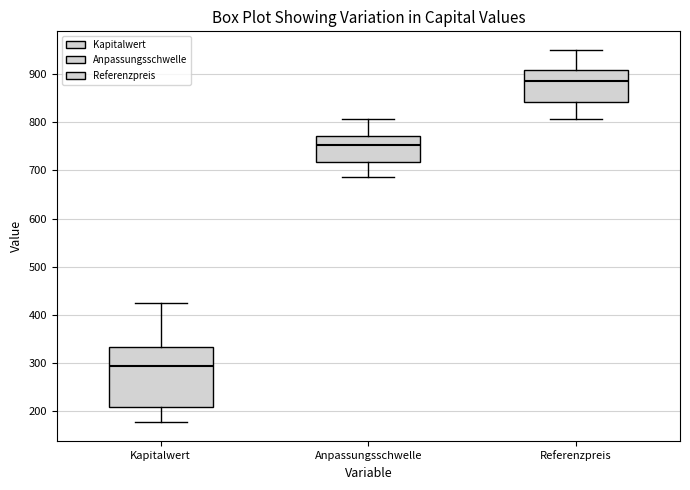

Reading left to right, read every box against the y-axis: the position of its median line, the range the box covers, and the ends of its whiskers. The values are not printed on the chart, so give them approximately, as read against the axis.

Kapitalwert: median 290, box 210 to 330, whiskers 180 to 420
Anpassungsschwelle: median 750, box 720 to 770, whiskers 690 to 810
Referenzpreis: median 890, box 840 to 910, whiskers 810 to 950